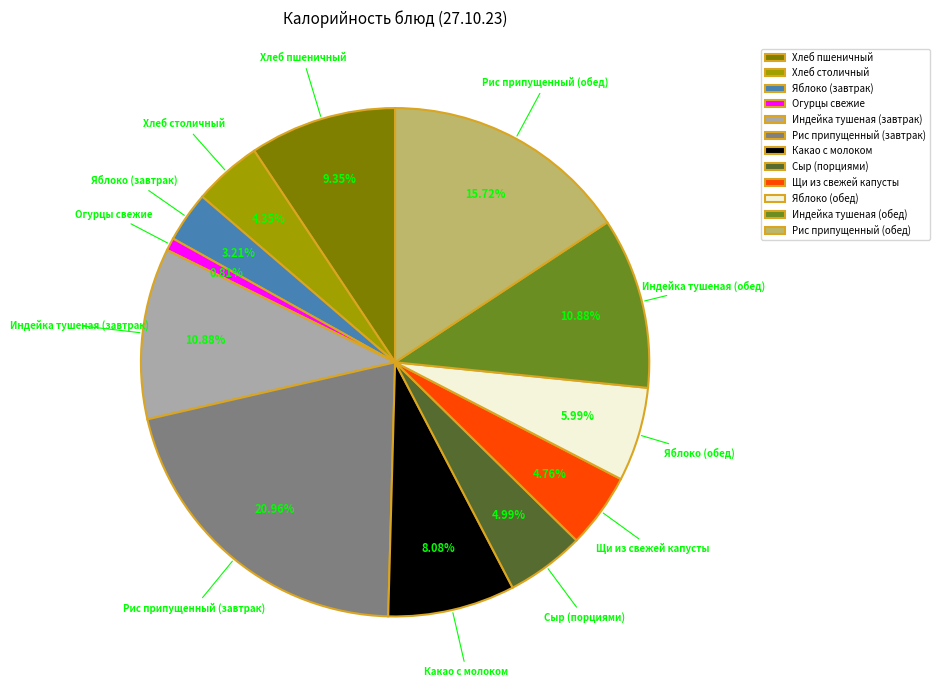

The Индейка тушеная (завтрак) slice represents 11% of the pie. True or false?

True